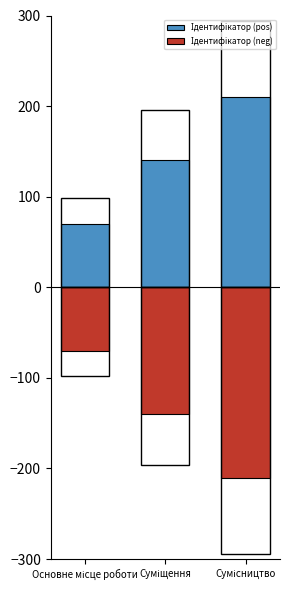

What is the maximum value shown in the chart?

210